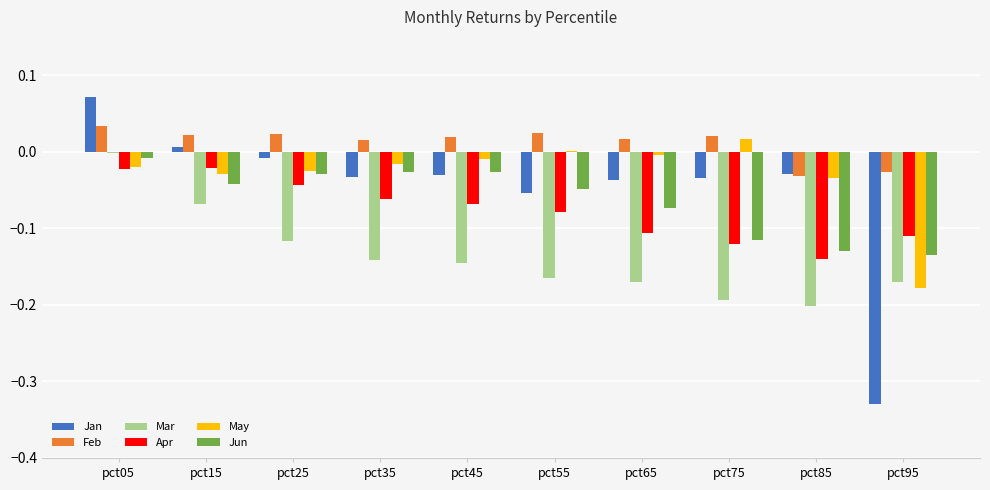

How many series are shown in this chart?

6